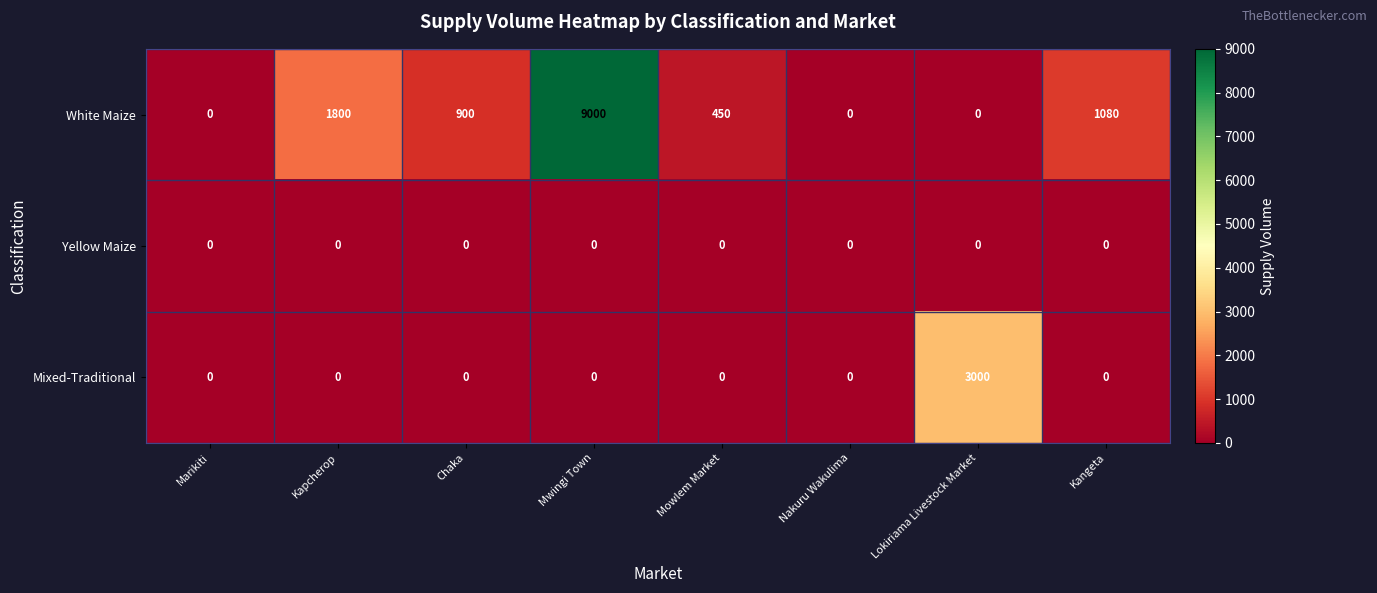

Which series has the largest range (max minus min)?

White Maize